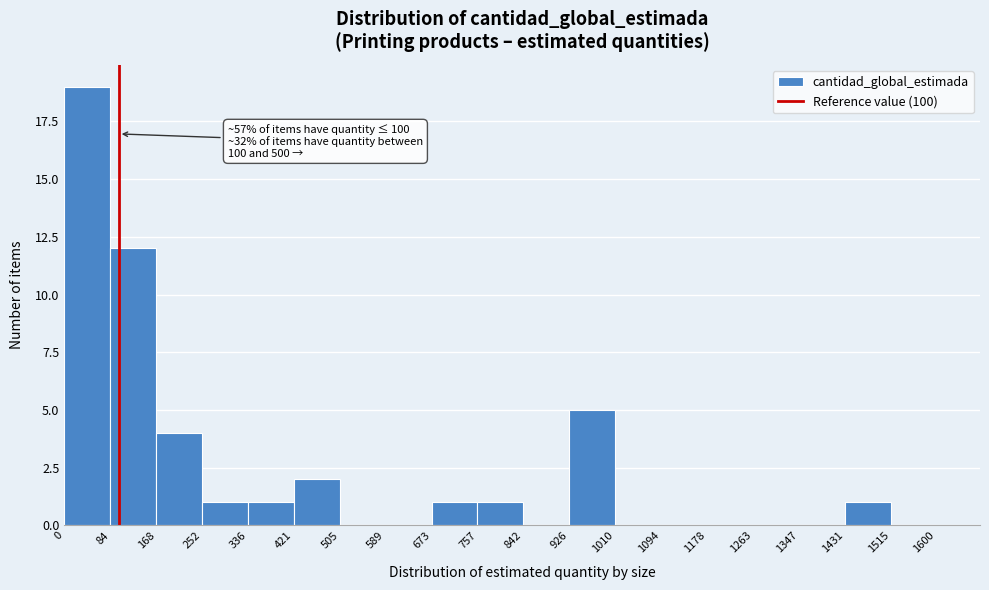

Which range on the x-axis has the tallest bar?

0 to 84